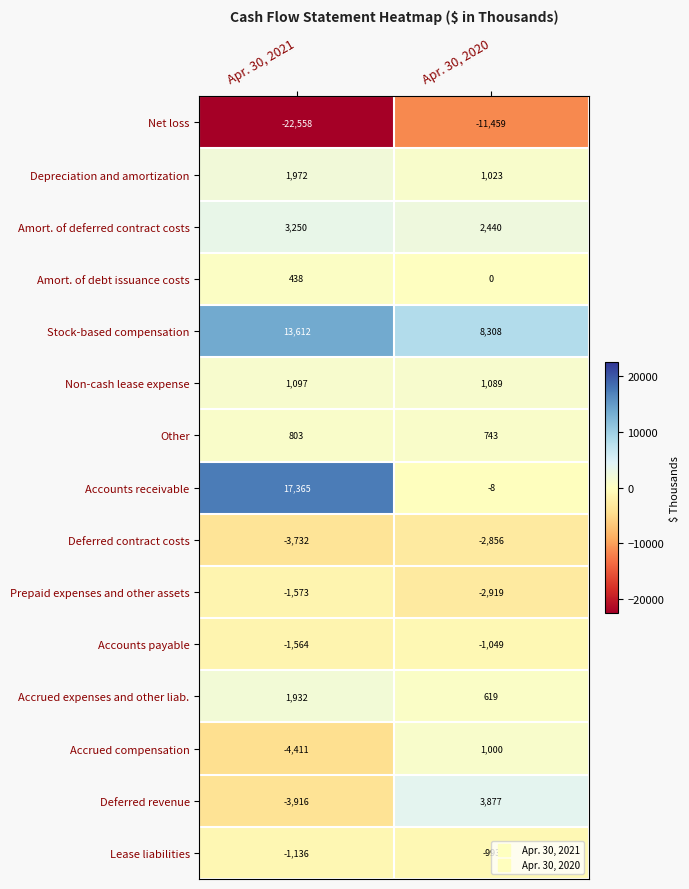

Rank the series by their maximum value, from lowest to highest.

Net loss, Deferred contract costs, Prepaid expenses and other assets, Accounts payable, Lease liabilities, Amort. of debt issuance costs, Other, Accrued compensation, Non-cash lease expense, Accrued expenses and other liab., Depreciation and amortization, Amort. of deferred contract costs, Deferred revenue, Stock-based compensation, Accounts receivable